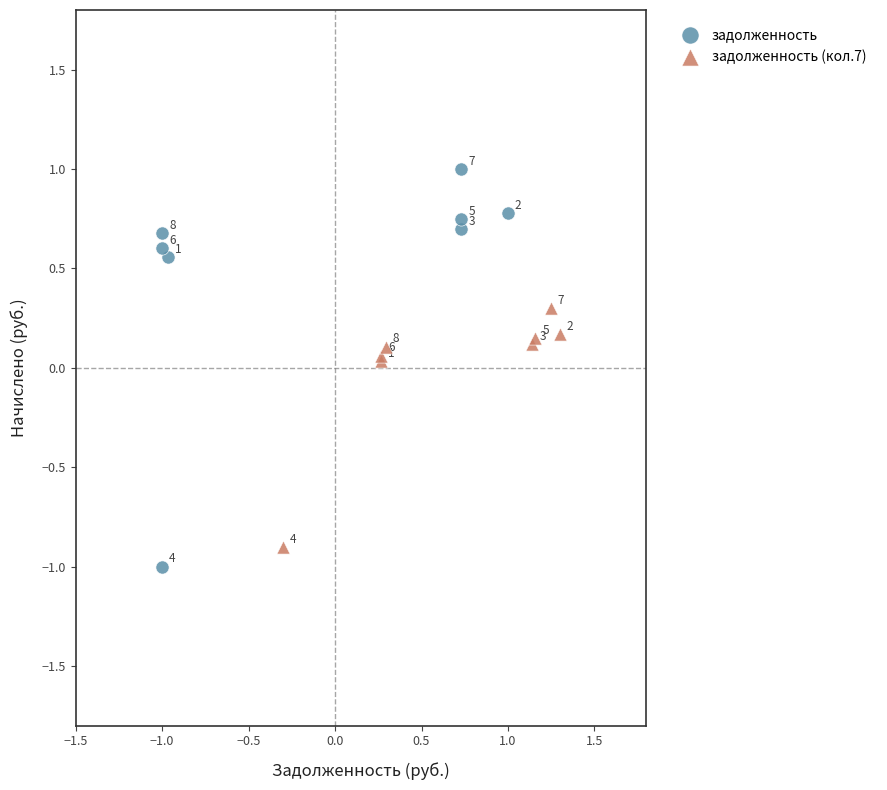

Which series has the largest Y range (max minus min)?

задолженность